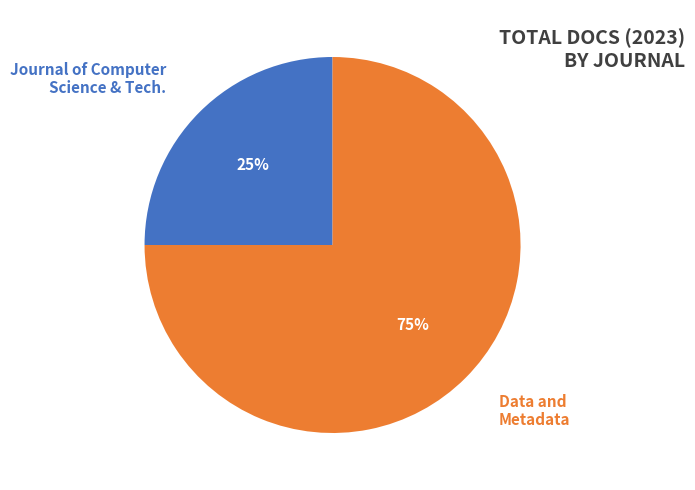

Which category has the biggest portion of the pie?

Data and Metadata